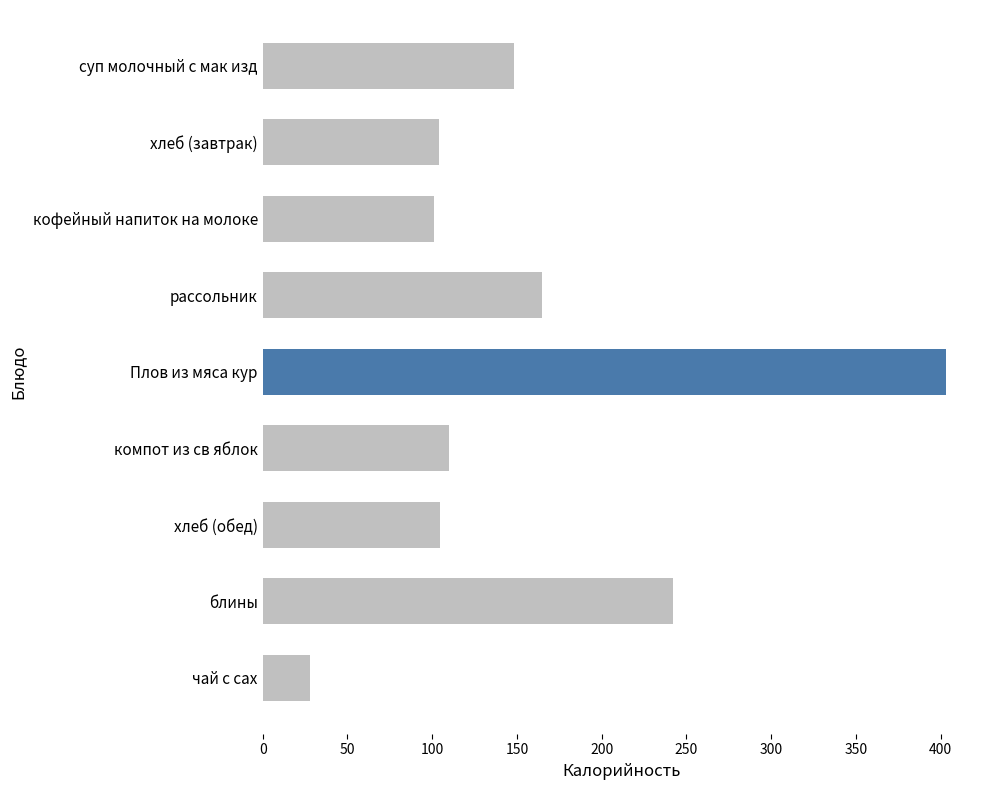

What is the difference between the second highest and minimum values?

214.0